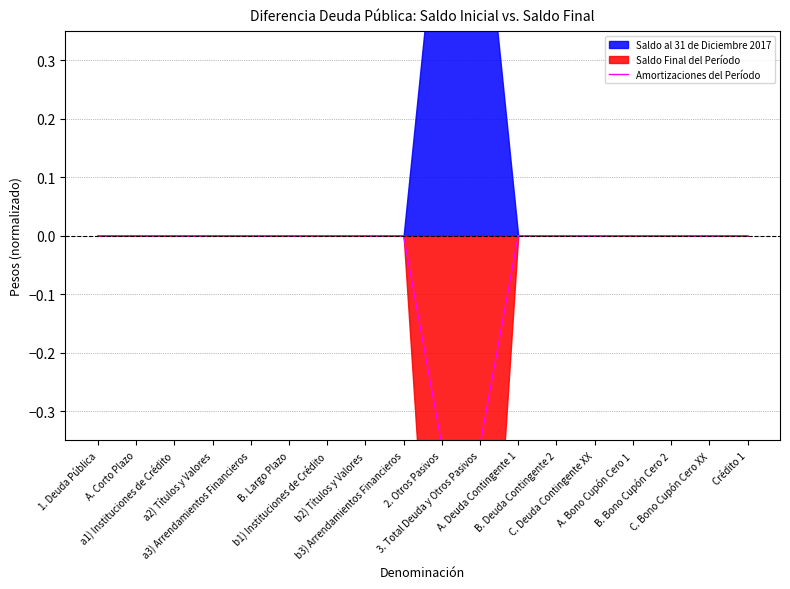

Reading left to right, transcribe all the data shown in this chart.

1. Deuda Pública=0.0	A. Corto Plazo=0.0	a1) Instituciones de Crédito=0.0	a2) Títulos y Valores=0.0	a3) Arrendamientos Financieros=0.0	B. Largo Plazo=0.0	b1) Instituciones de Crédito=0.0	b2) Títulos y Valores=0.0	b3) Arrendamientos Financieros=0.0	2. Otros Pasivos=-0.4	3. Total Deuda y Otros Pasivos=-0.4	A. Deuda Contingente 1=0.0	B. Deuda Contingente 2=0.0	C. Deuda Contingente XX=0.0	A. Bono Cupón Cero 1=0.0	B. Bono Cupón Cero 2=0.0	C. Bono Cupón Cero XX=0.0	Crédito 1=0.0